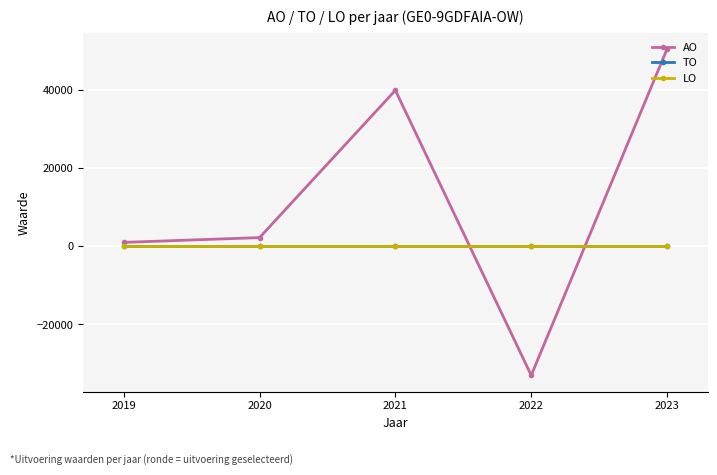

Rank the categories by TO value from highest to lowest.

2023, 2022, 2021, 2020, 2019